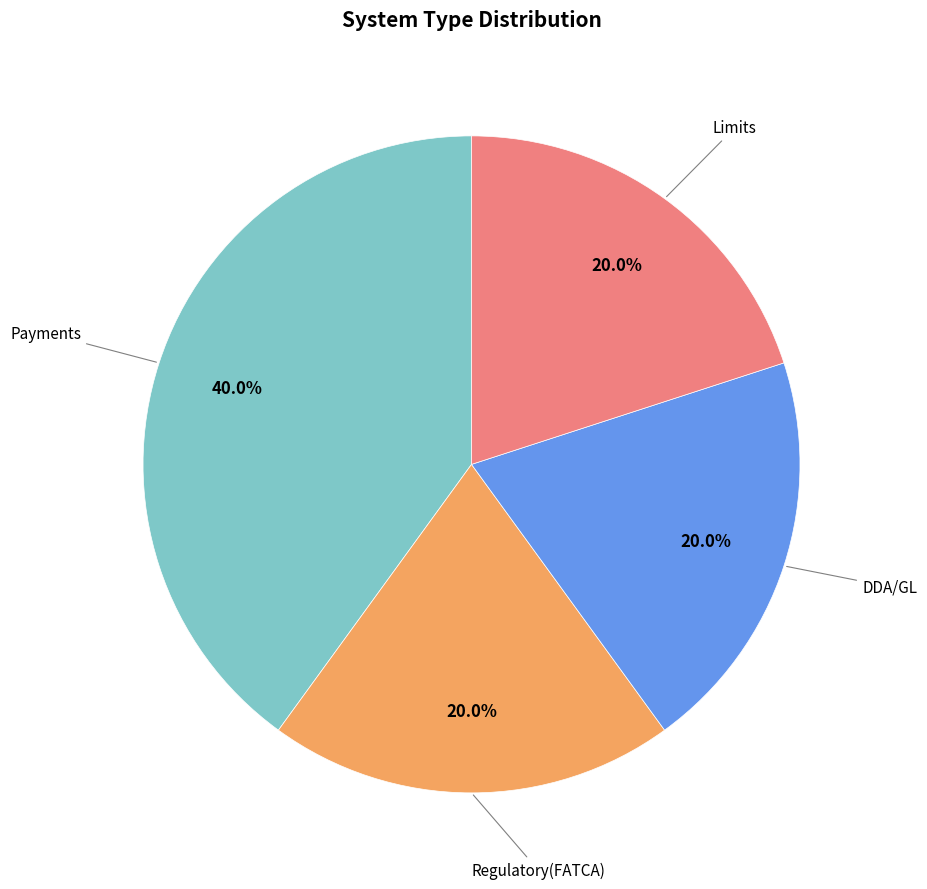

Does any single category account for the majority?

No